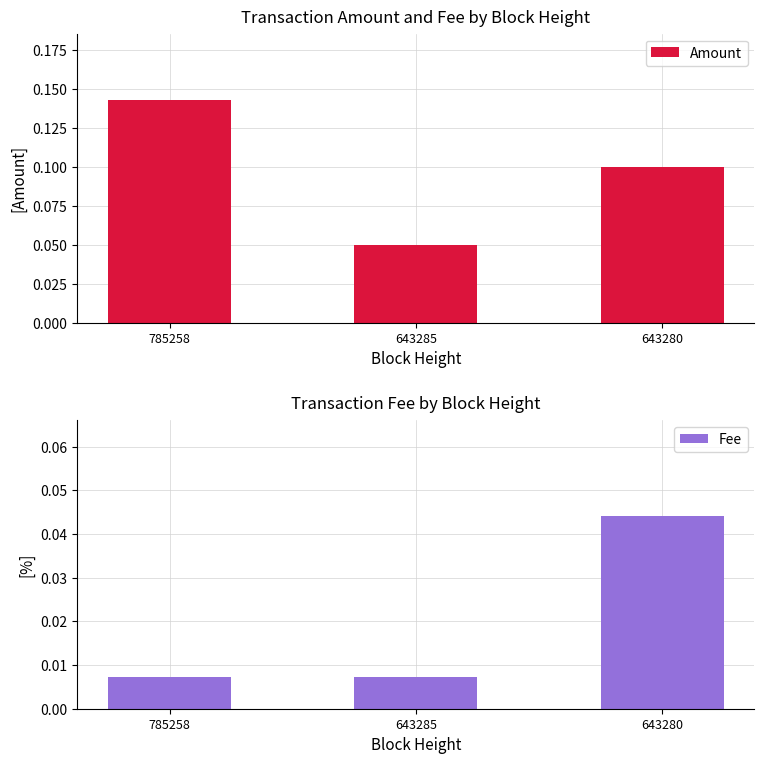

Reading left to right, what are all the values shown in this chart?

Amount: 785258=0.1	643285=0.1	643280=0.1
Fee: 785258=0.0	643285=0.0	643280=0.0